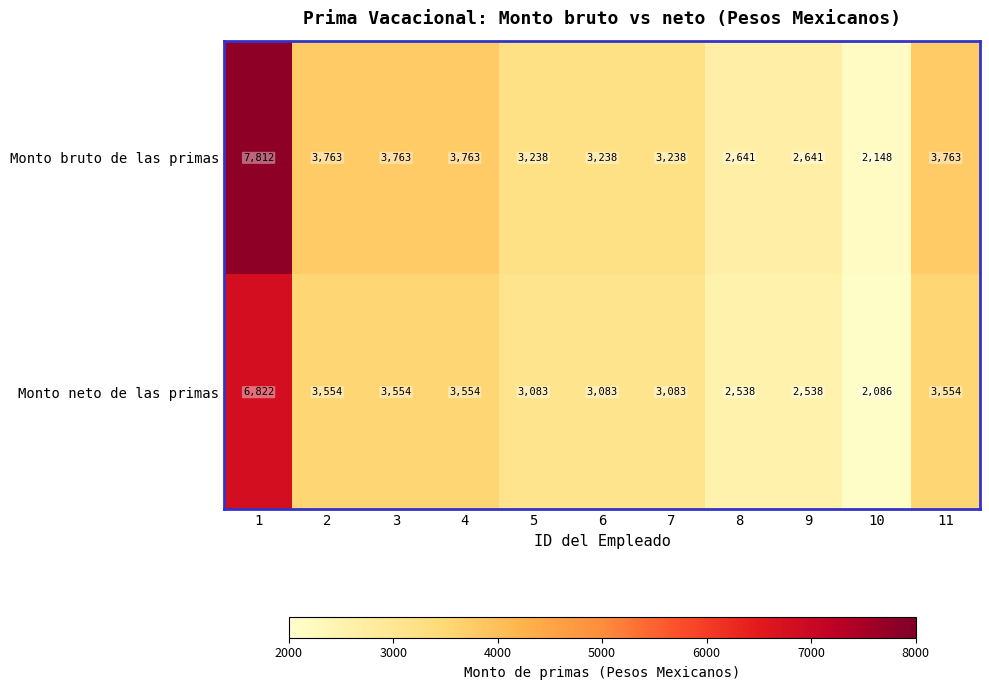

List the series in order of their overall mean, lowest first.

Monto neto de las primas, Monto bruto de las primas